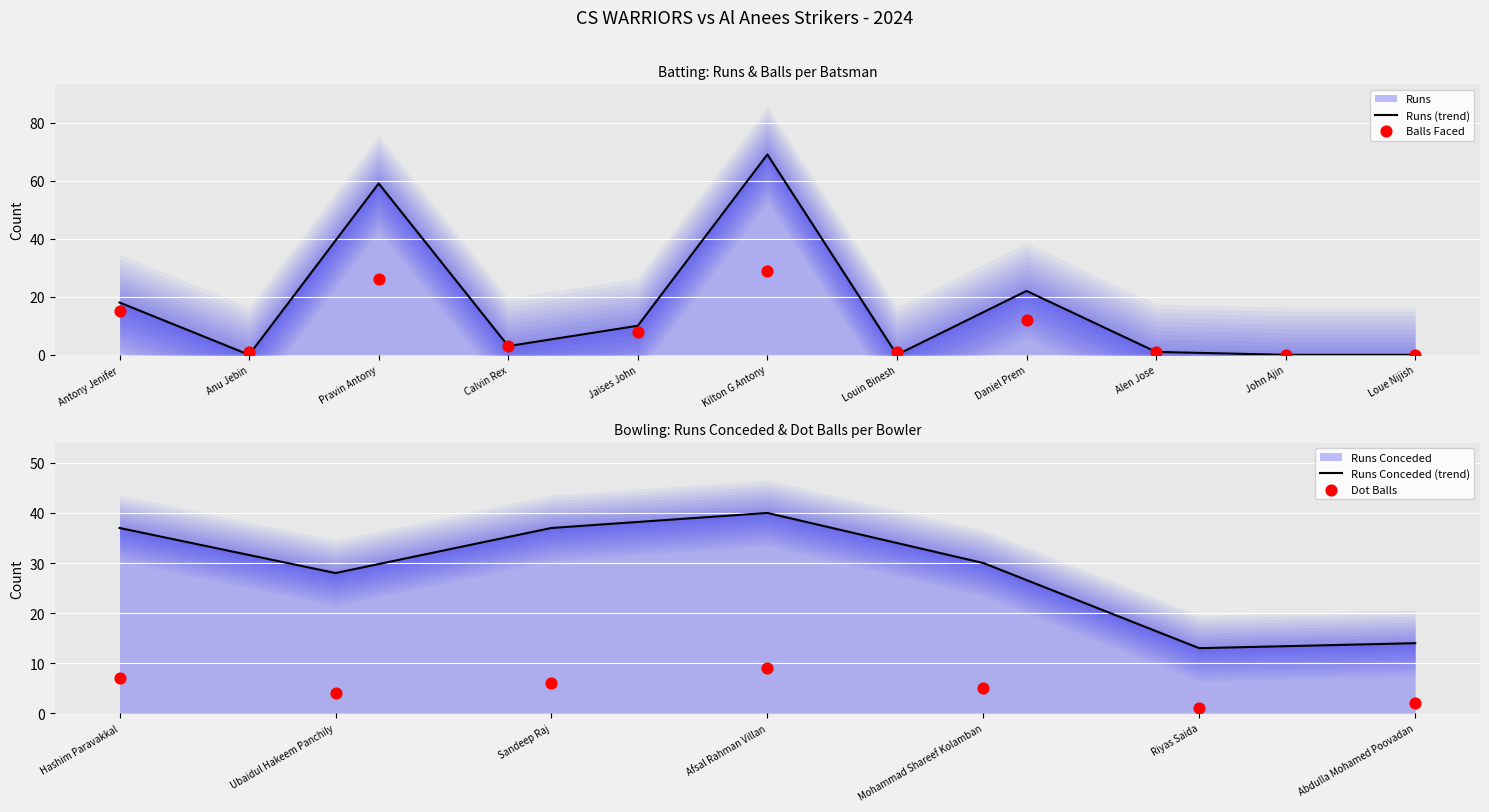

Which series contains the lowest Y value?

Runs